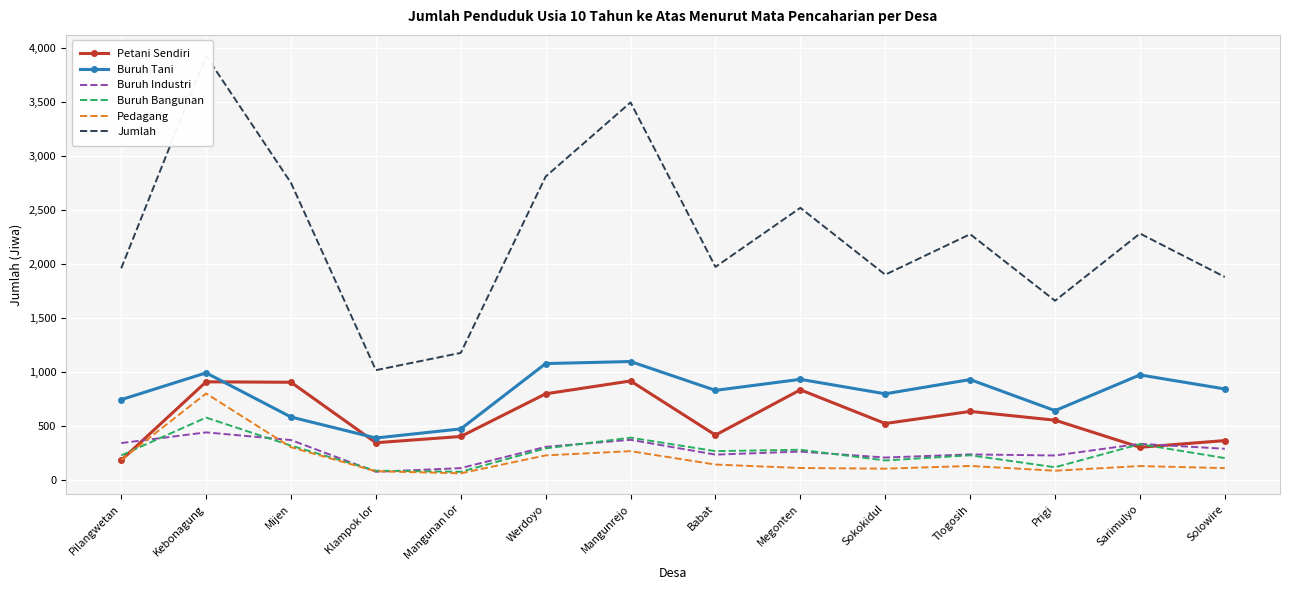

At which category does Buruh Tani reach its first local valley?

Klampok lor